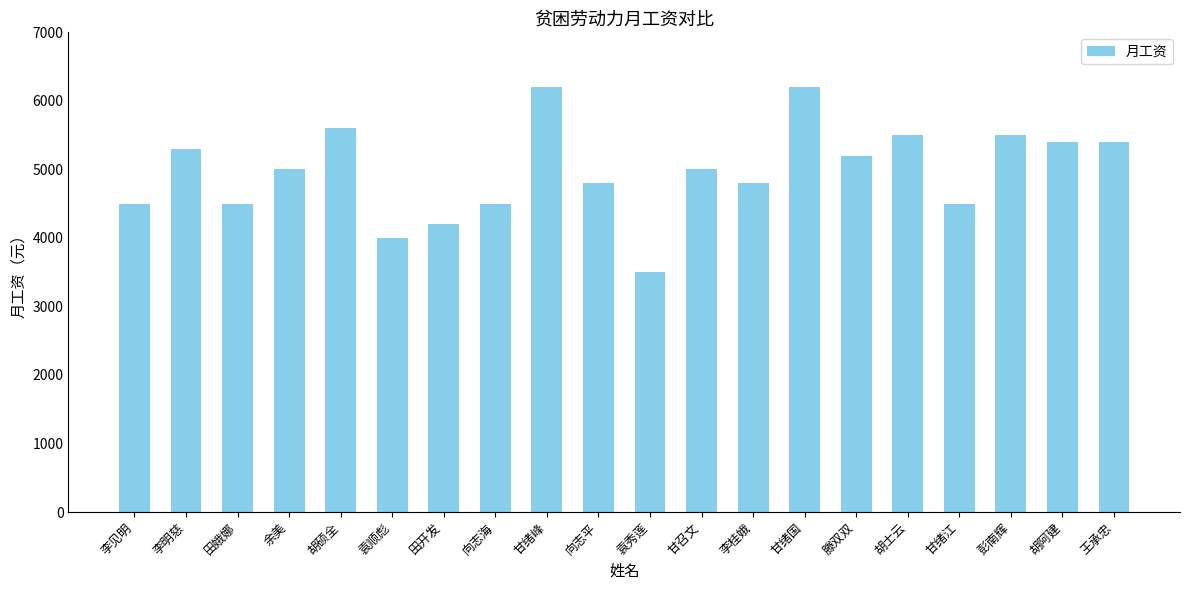

How many series are shown in this chart?

1